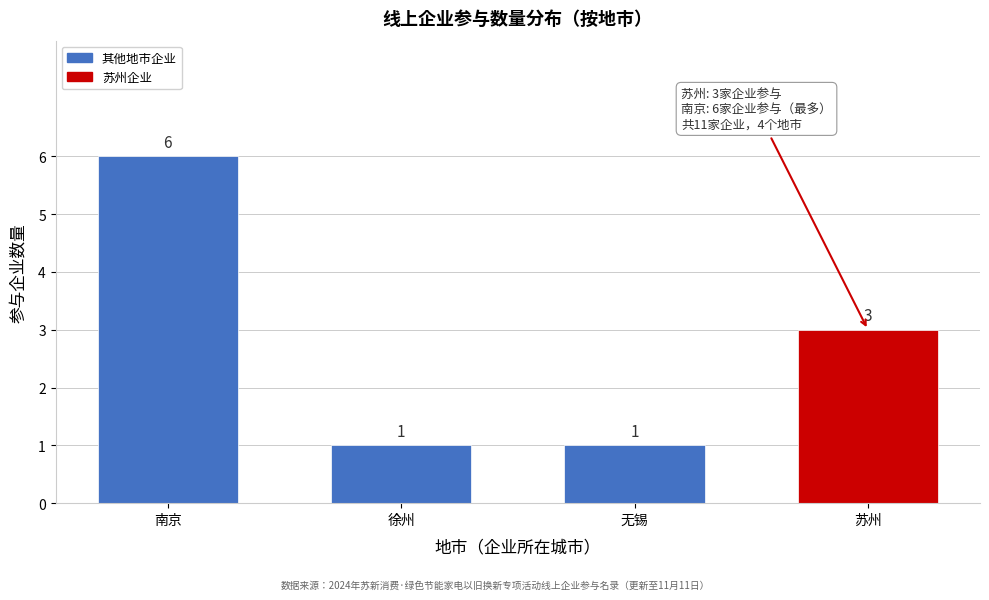

Reading right to left, list all the values displayed in this chart.

苏州=3	无锡=1	徐州=1	南京=6